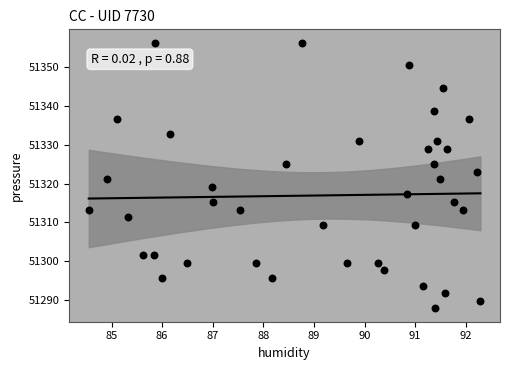

What is the range of Y values (max minus min)?

68.5